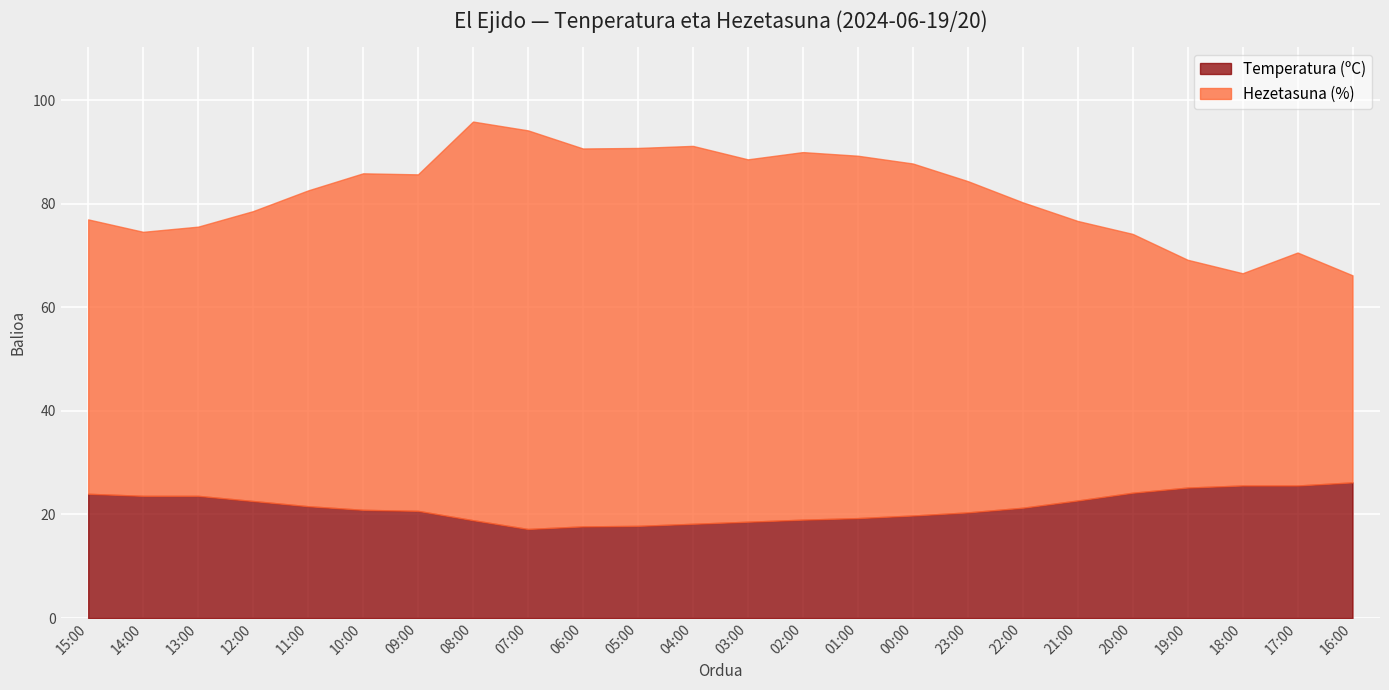

What is the label of the 11th point from the left?

05:00